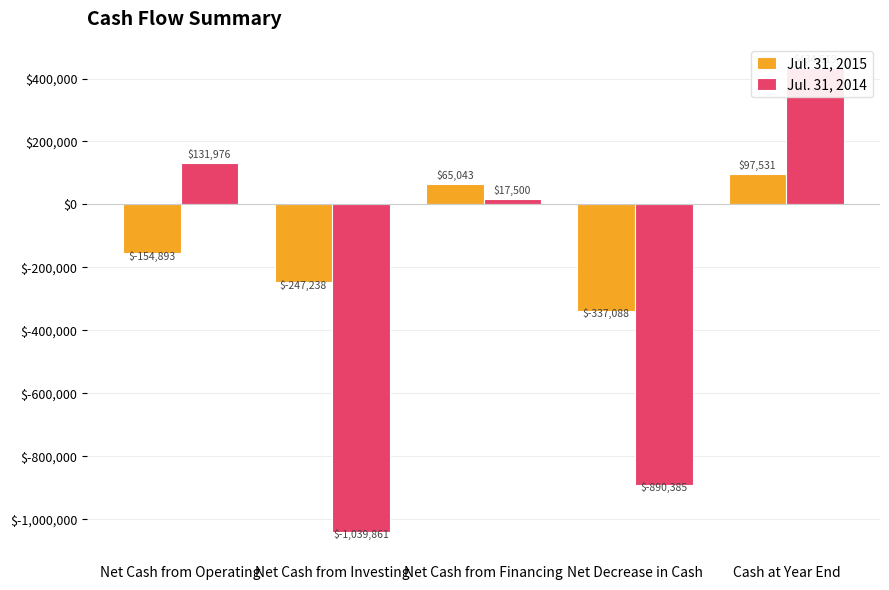

True or false: Jul. 31, 2015 has a value of -247238 at Net Cash from Investing.

True